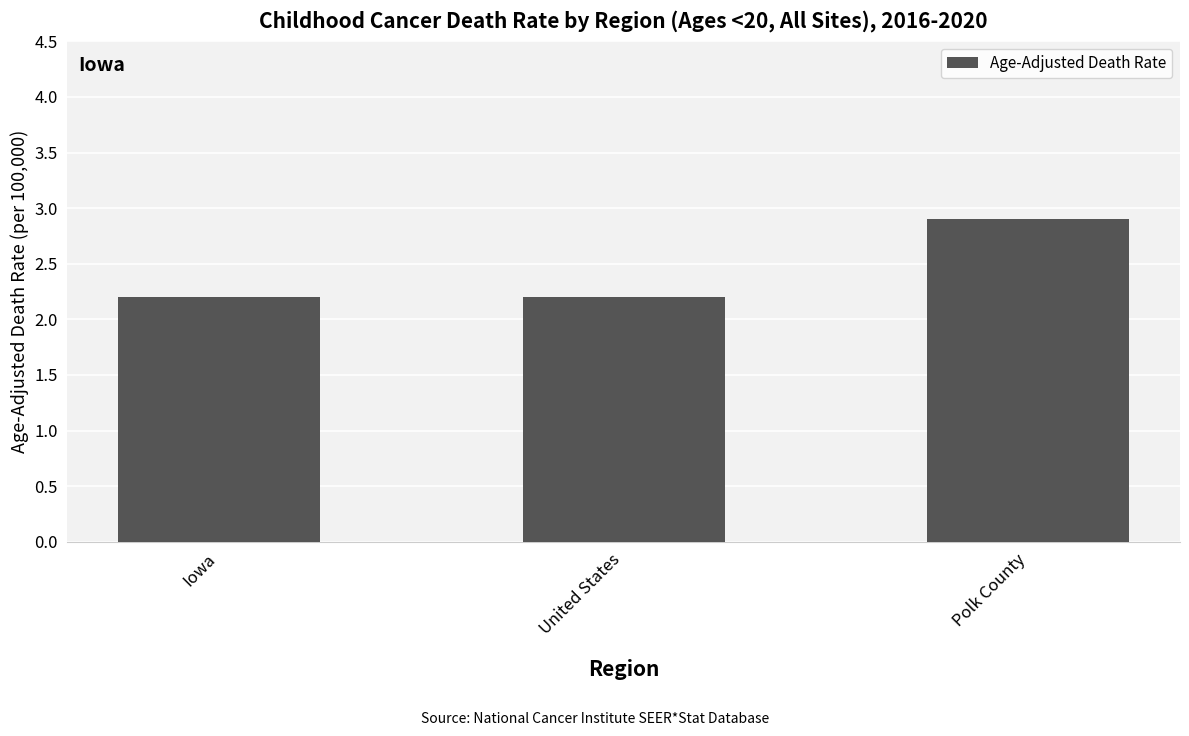

Count the values in the range 2 to 3.

3